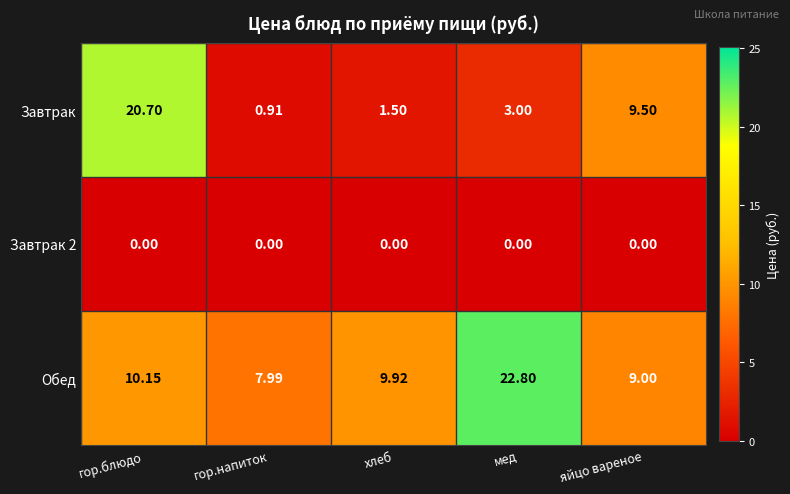

Count the number of categories in the chart.

5